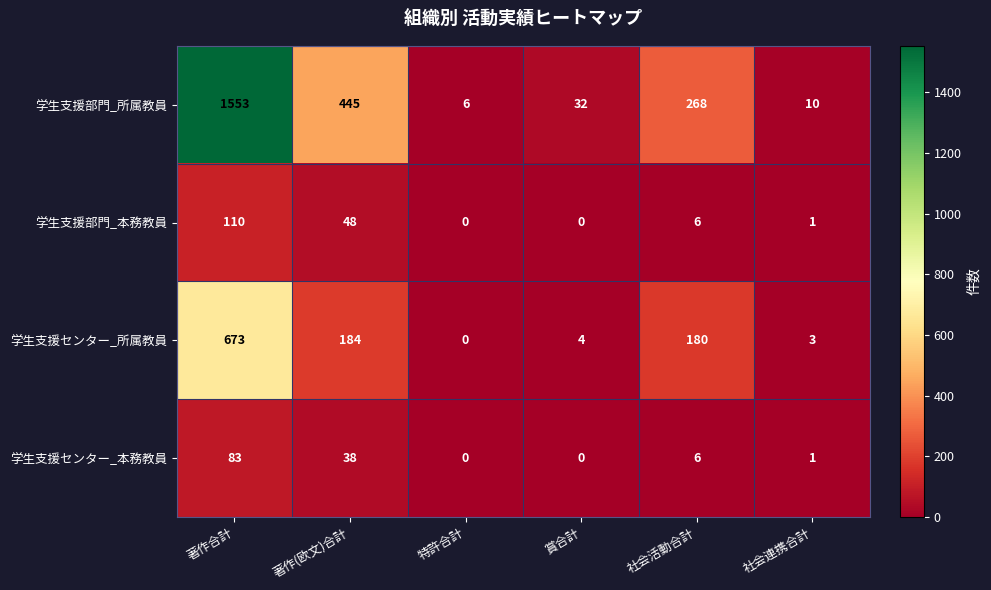

The value of 学生支援センター_本務教員 at 特許合計 is 0. True or false?

True